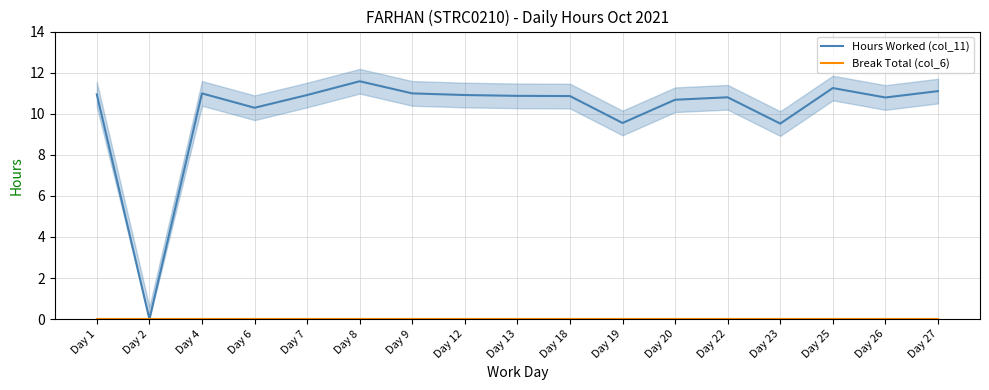

Which category has the lowest value in the Break Total (col_6) series?

Day 1